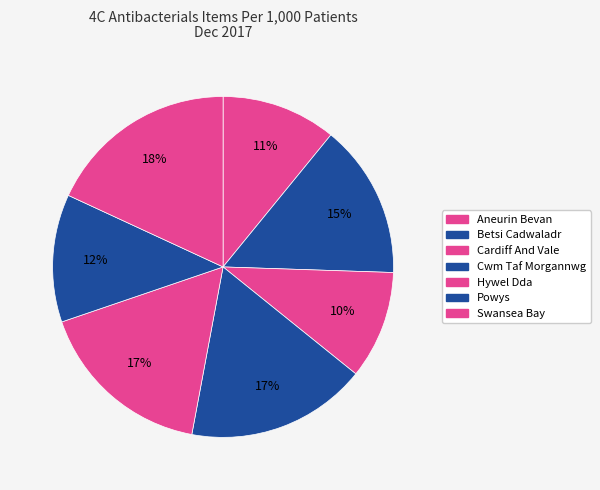

Is Hywel Dda the majority of the pie?

No